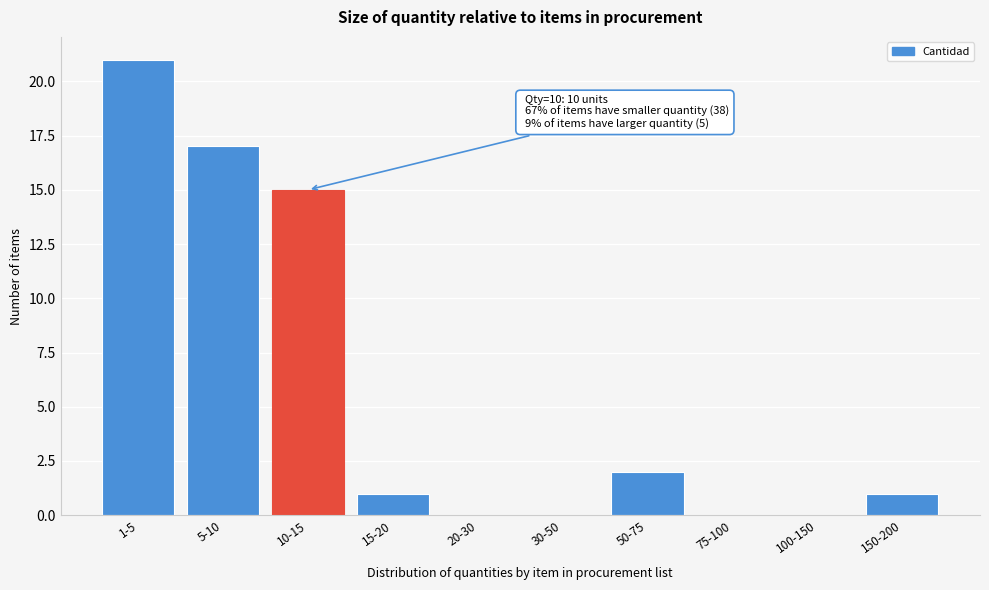

Reading left to right, what are all the values shown in this chart?

1-5=21	5-10=17	10-15=15	15-20=1	20-30=0	30-50=0	50-75=2	75-100=0	100-150=0	150-200=1